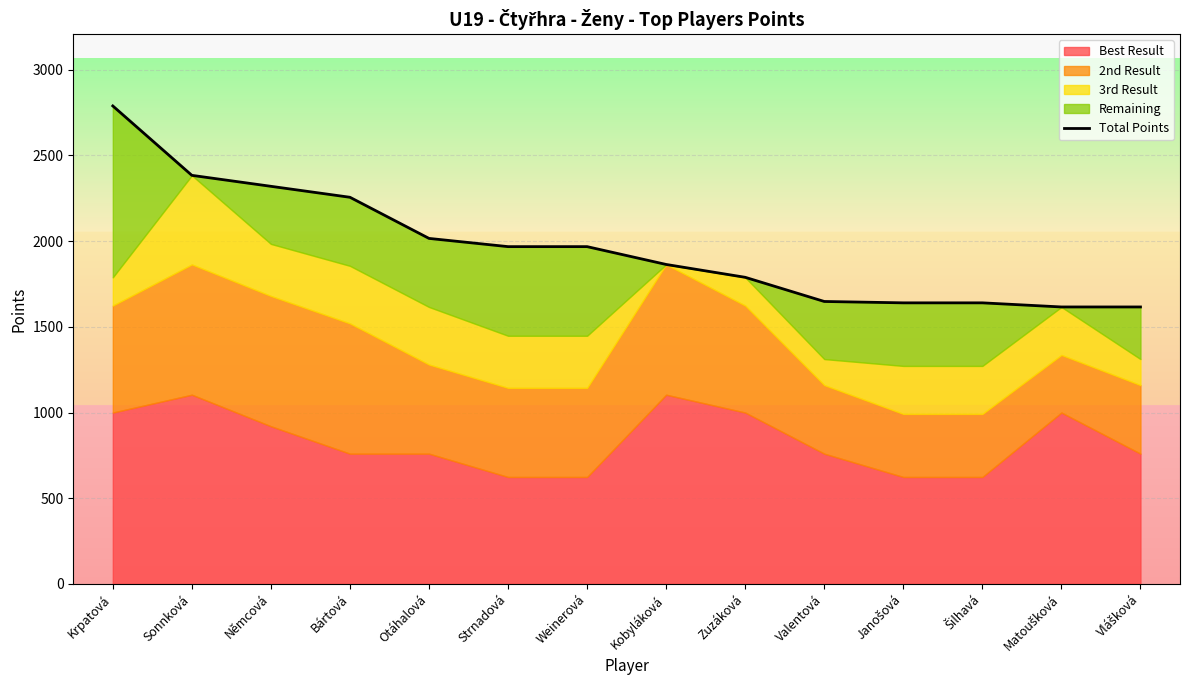

What is the greatest value displayed?

2789